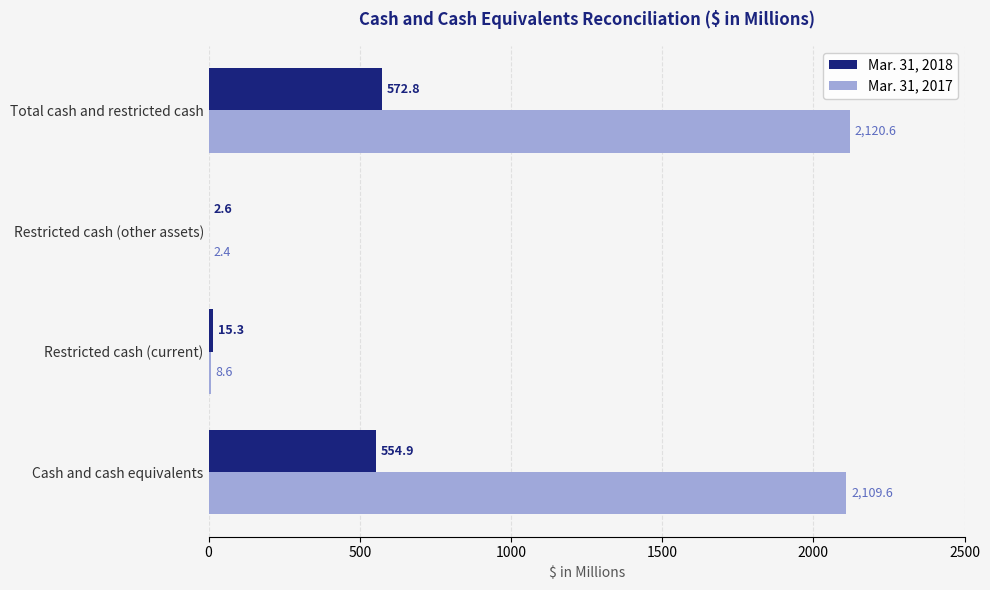

What is the average value of the Mar. 31, 2018 series?

286.4